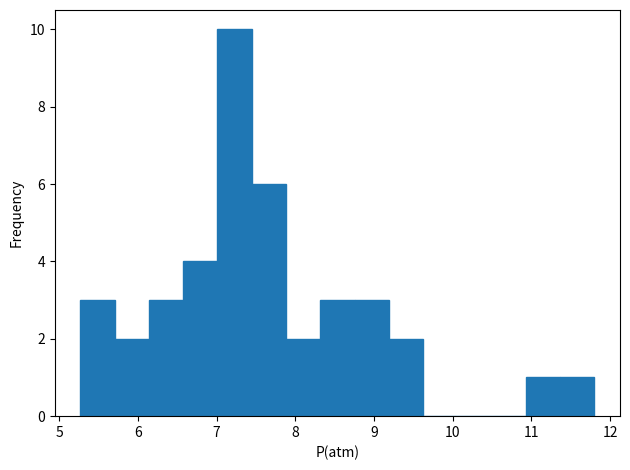

Reading left to right, transcribe this chart: for each bar, give the range it covers on the x-axis and its height. Neither the bar edges nor the heights are printed on the chart, so give them approximately, as read against the axes.

5.3 to 5.7: 3
5.7 to 6.1: 2
6.1 to 6.6: 3
6.6 to 7.0: 4
7.0 to 7.4: 10
7.4 to 7.9: 6
7.9 to 8.3: 2
8.3 to 8.8: 3
8.8 to 9.2: 3
9.2 to 9.6: 2
9.6 to 10.1: 0
10.1 to 10.5: 0
10.5 to 10.9: 0
10.9 to 11.4: 1
11.4 to 11.8: 1